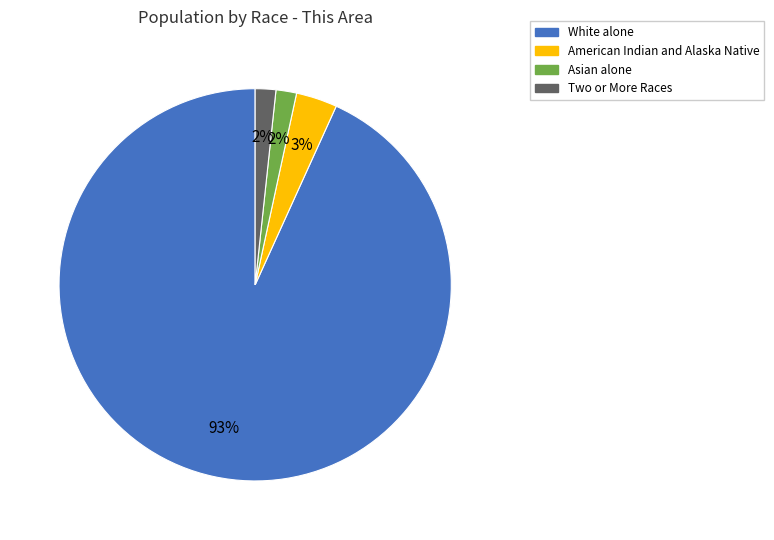

Is there a majority slice in this chart?

Yes